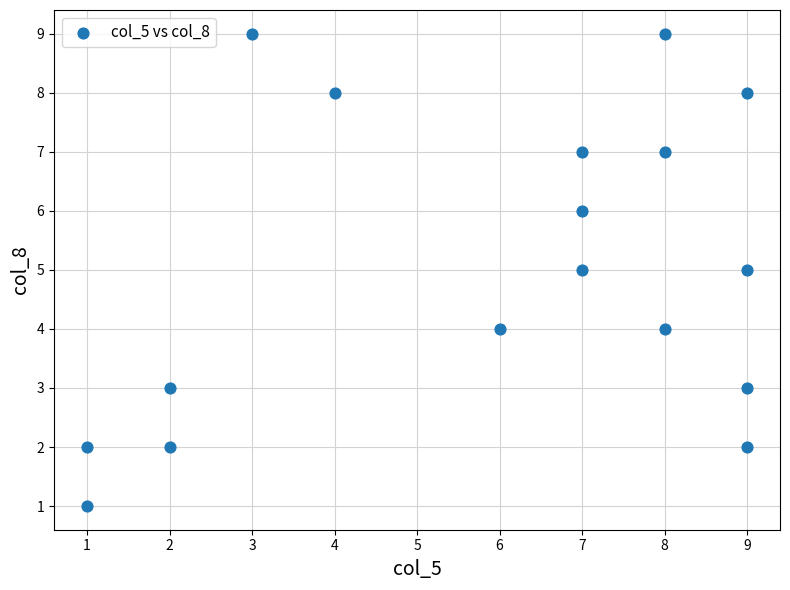

What is the range of Y values (max minus min)?

8